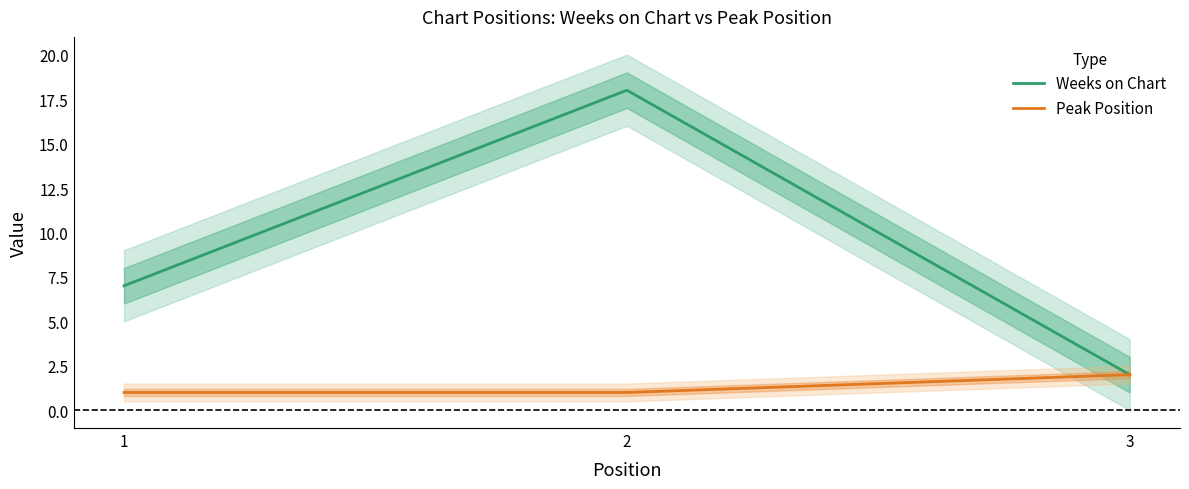

Is it true that Peak Position equals 2 at 3?

True